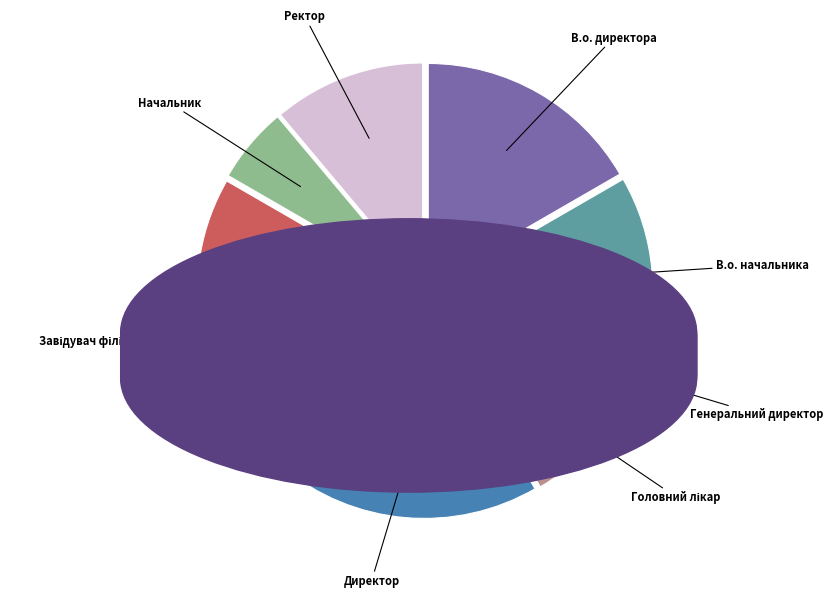

Is it true that Ректор is 11% of the pie?

True